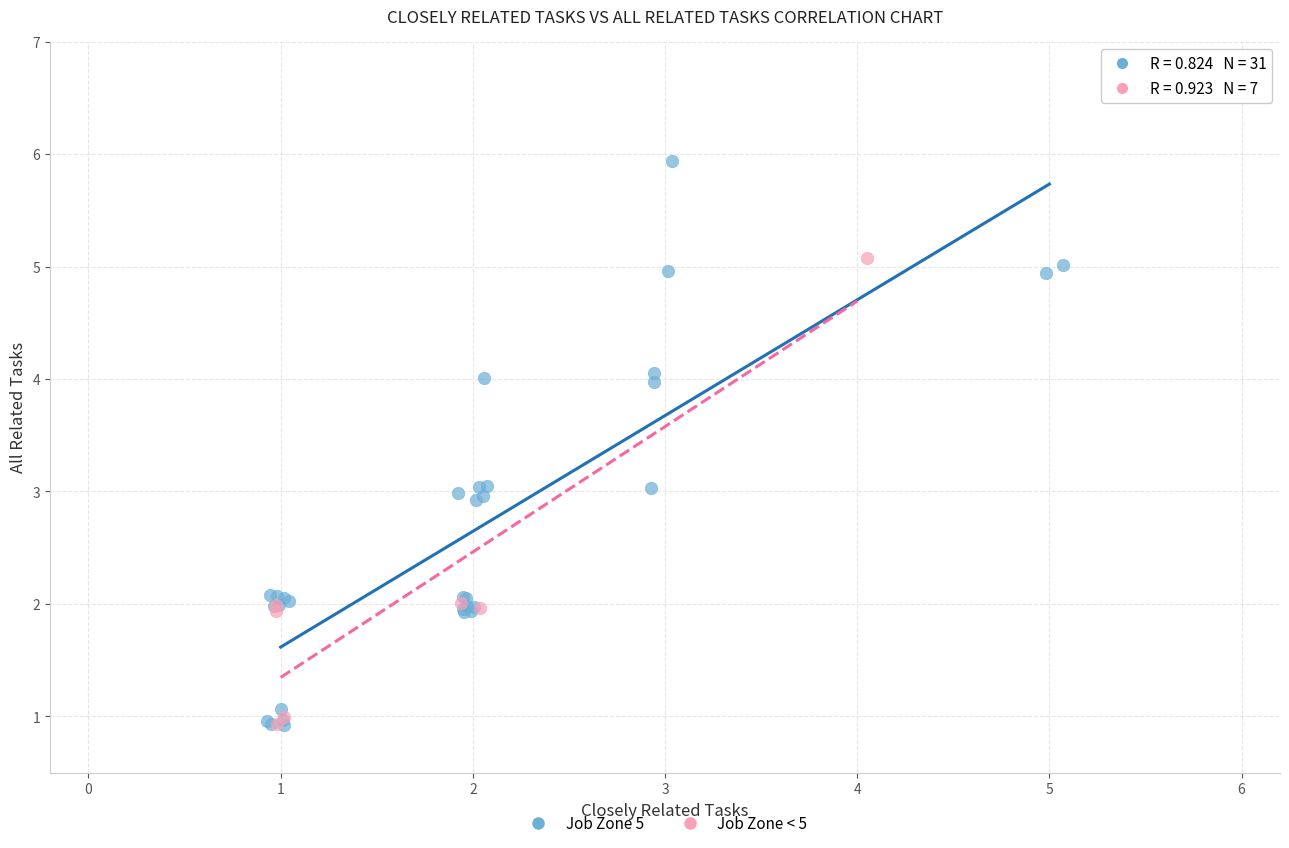

Which series reaches the maximum Y coordinate?

Job Zone 5